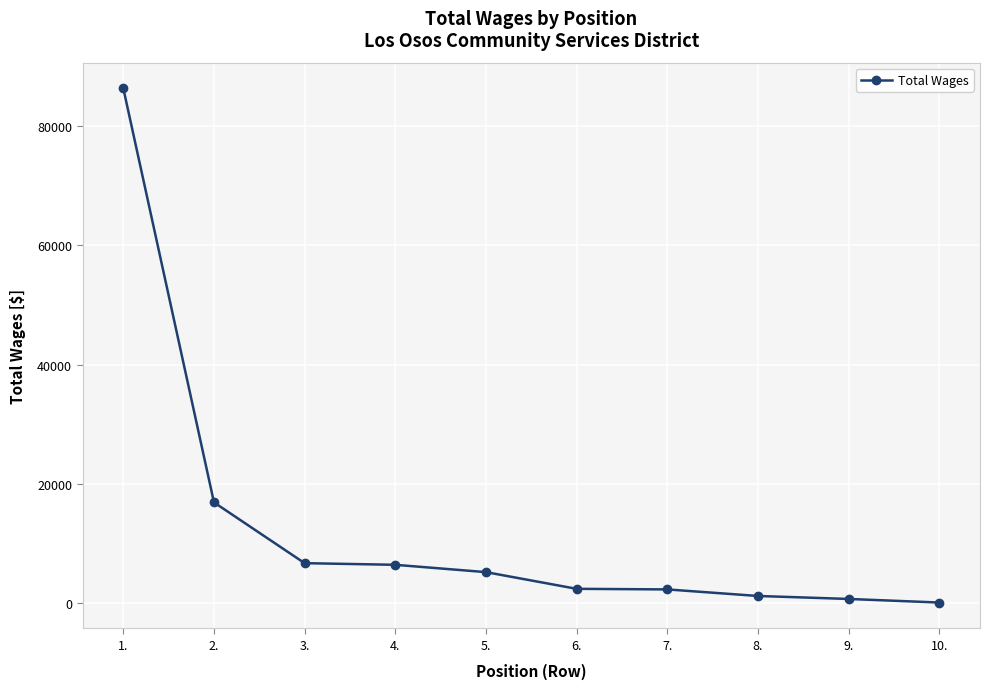

What is the difference between the maximum and minimum values?

86255